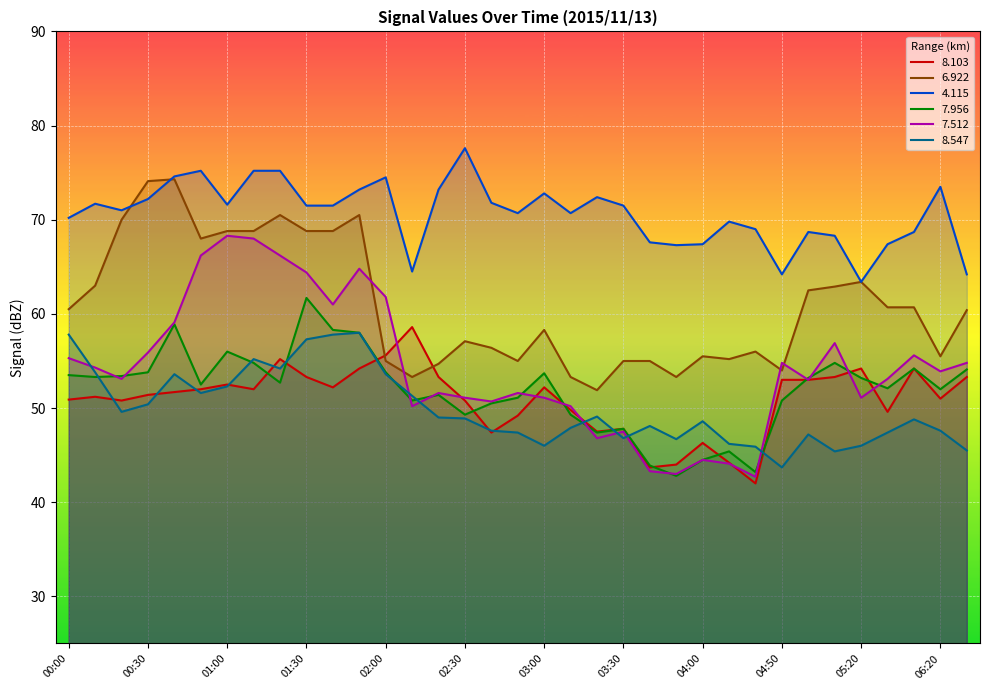

Where does the   6.922 series first go above 60?

00:00